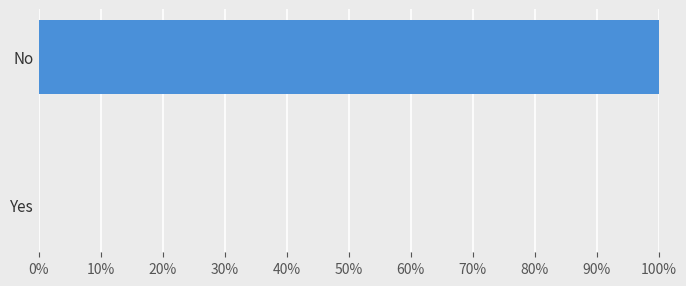

How many distinct data groups are displayed?

1